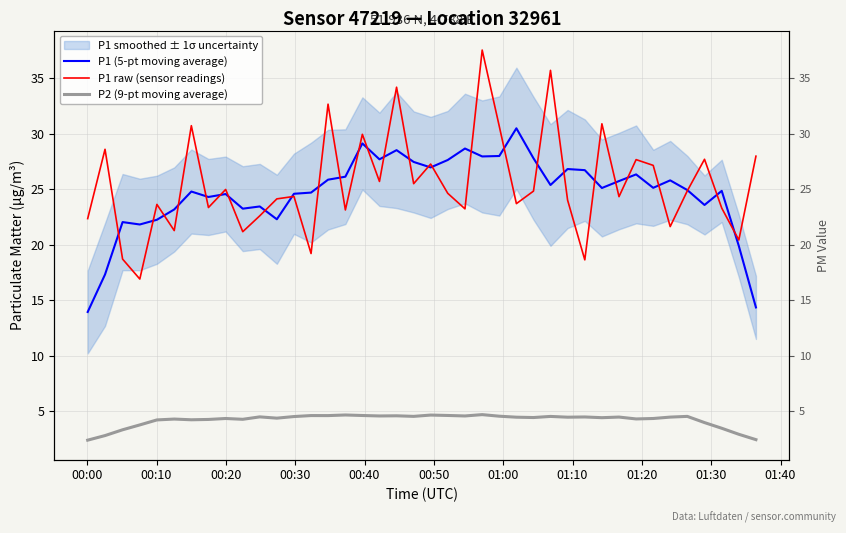

How many interior local peaks does the P2 (9-pt moving average) series have?

12